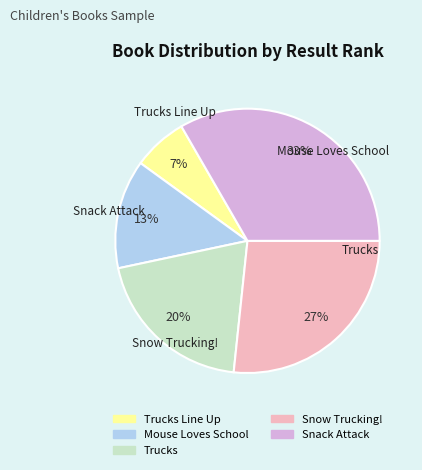

Is there a majority slice in this chart?

No